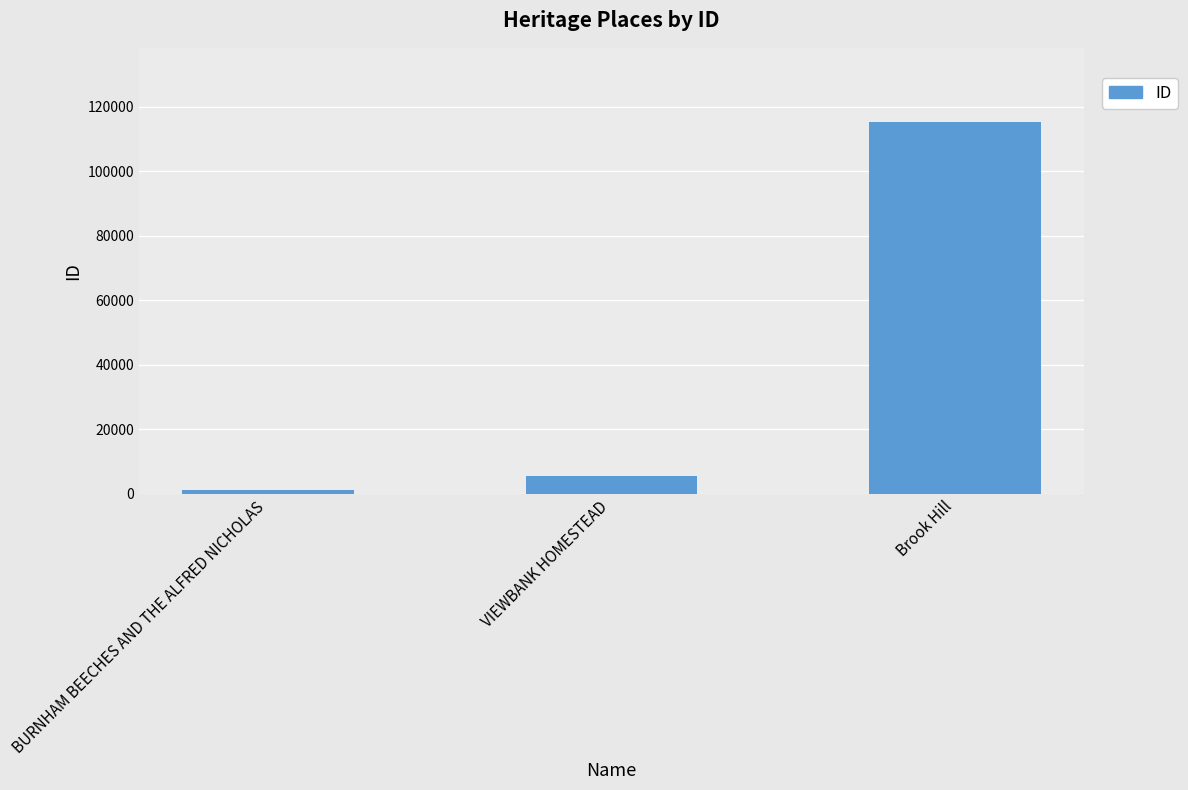

List the labels in order of value, largest first.

Brook Hill, VIEWBANK HOMESTEAD, BURNHAM BEECHES AND THE ALFRED NICHOLAS